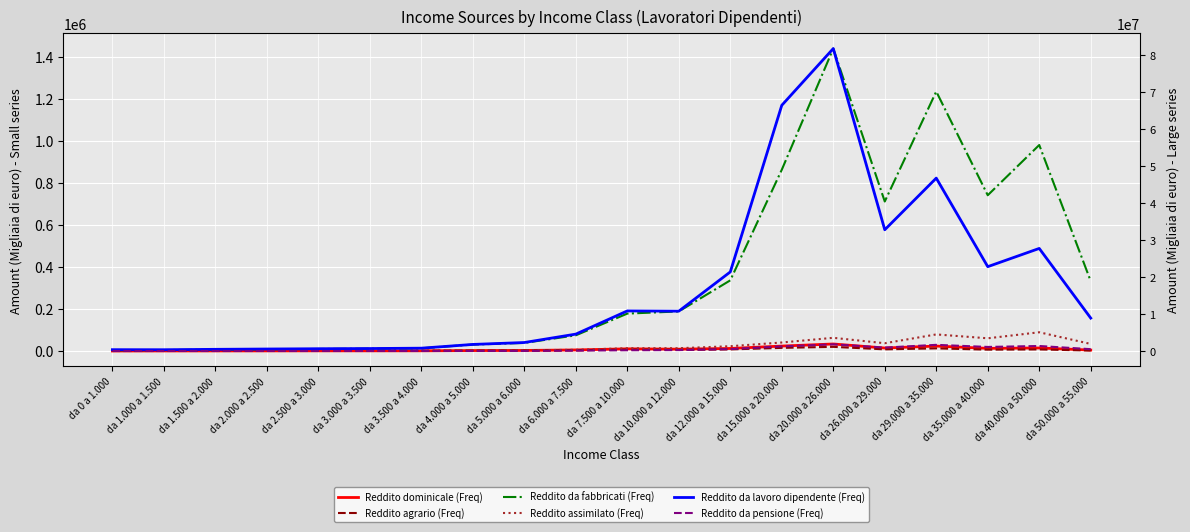

Count the number of data series in this chart.

6